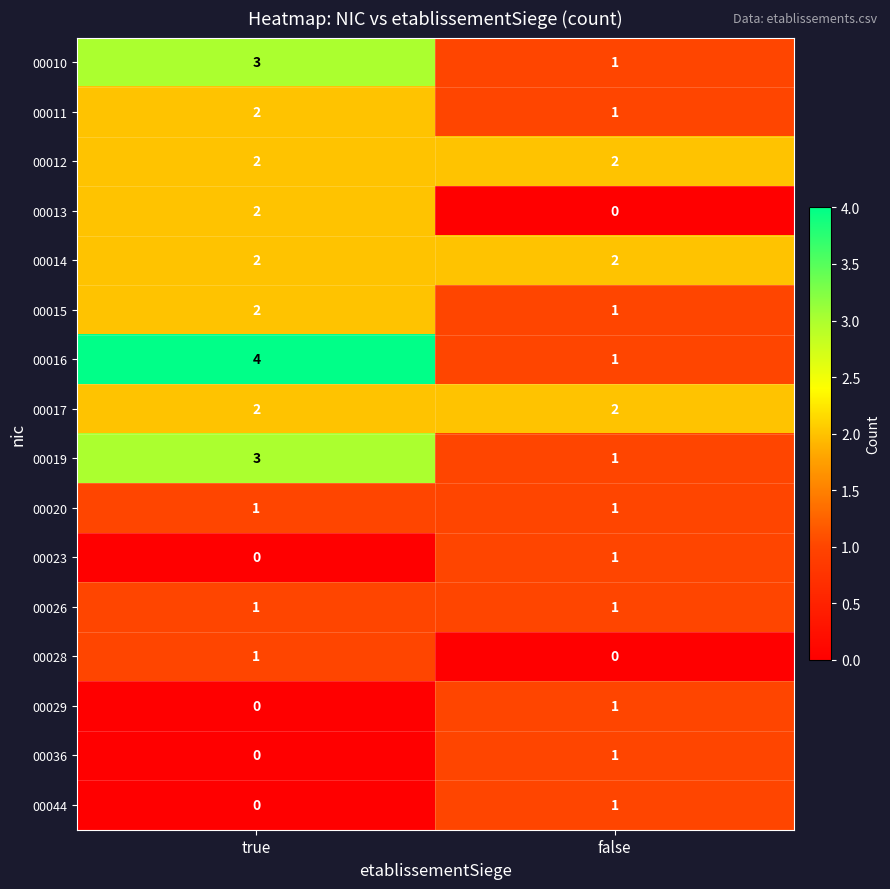

What is the difference between the 00016 values at true and false?

3